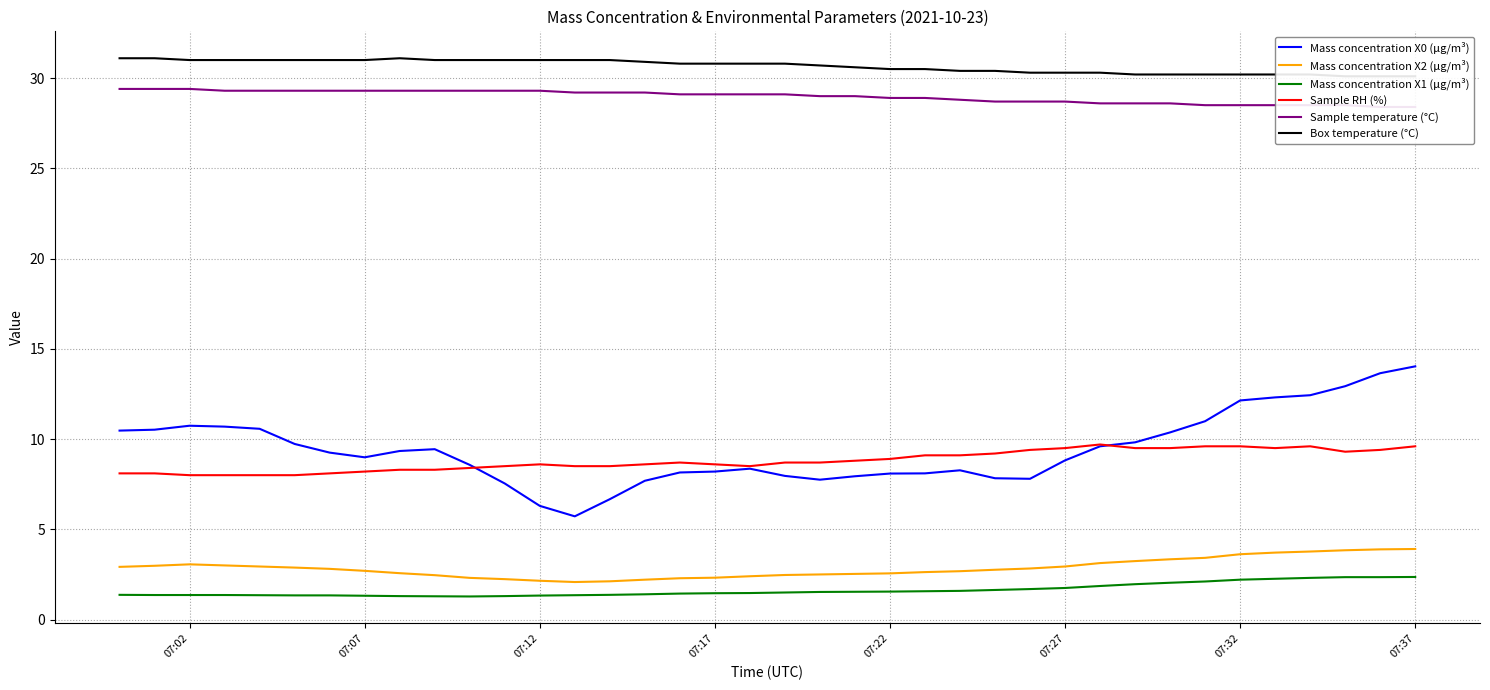

How many interior local peaks does the Mass concentration X0 (μg/m³) series have?

4